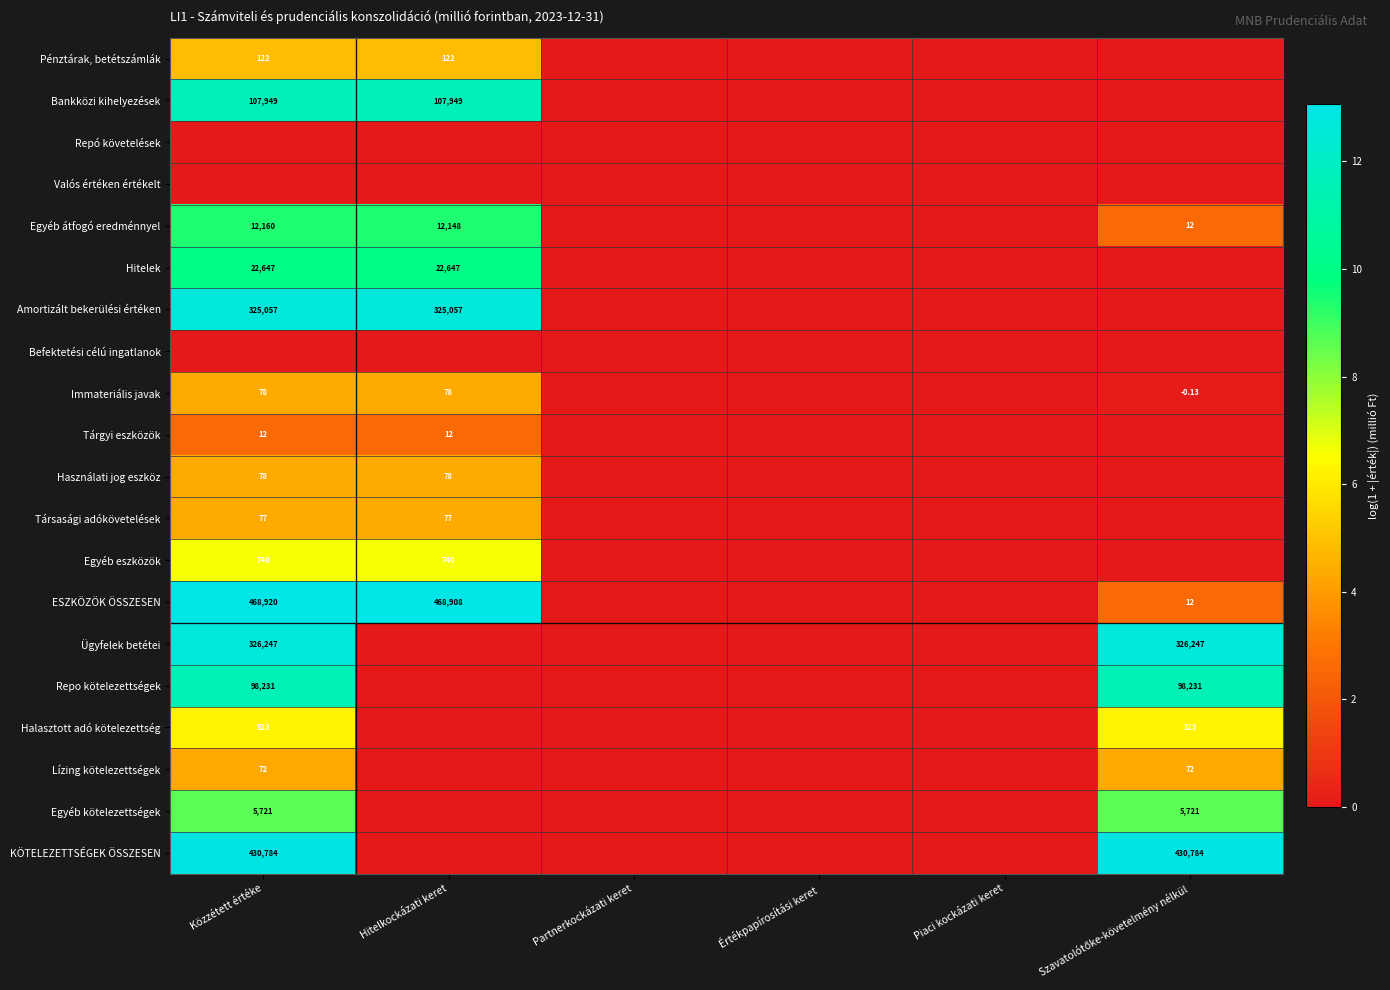

Is the value of Valós értéken értékelt at Piaci kockázati keret greater than the value of Amortizált bekerülési értéken at Piaci kockázati keret?

No